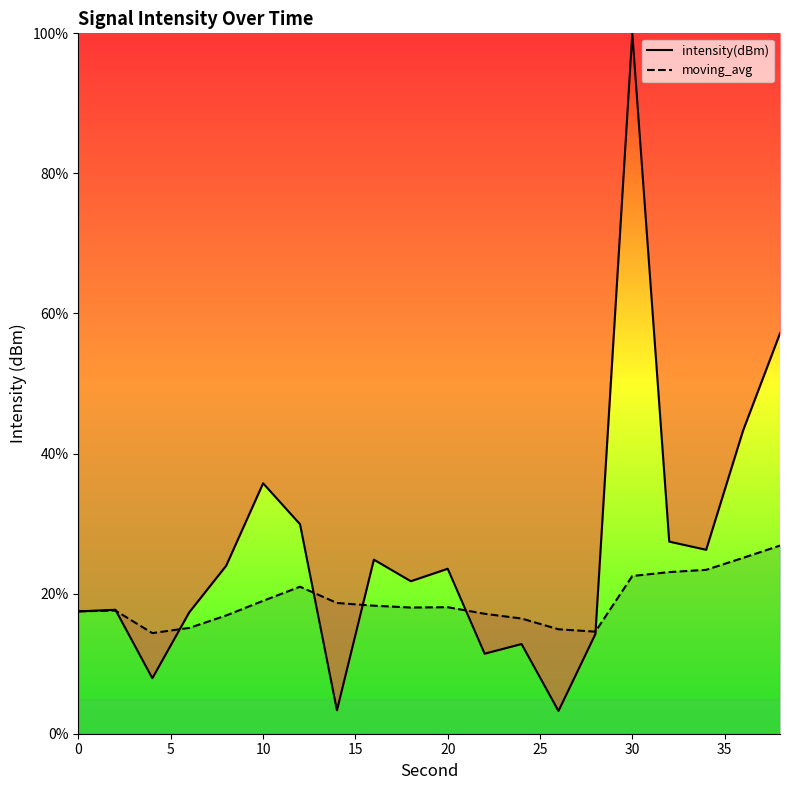

What is the value of the intensity(dBm) point at the 19th from the left?

43.3